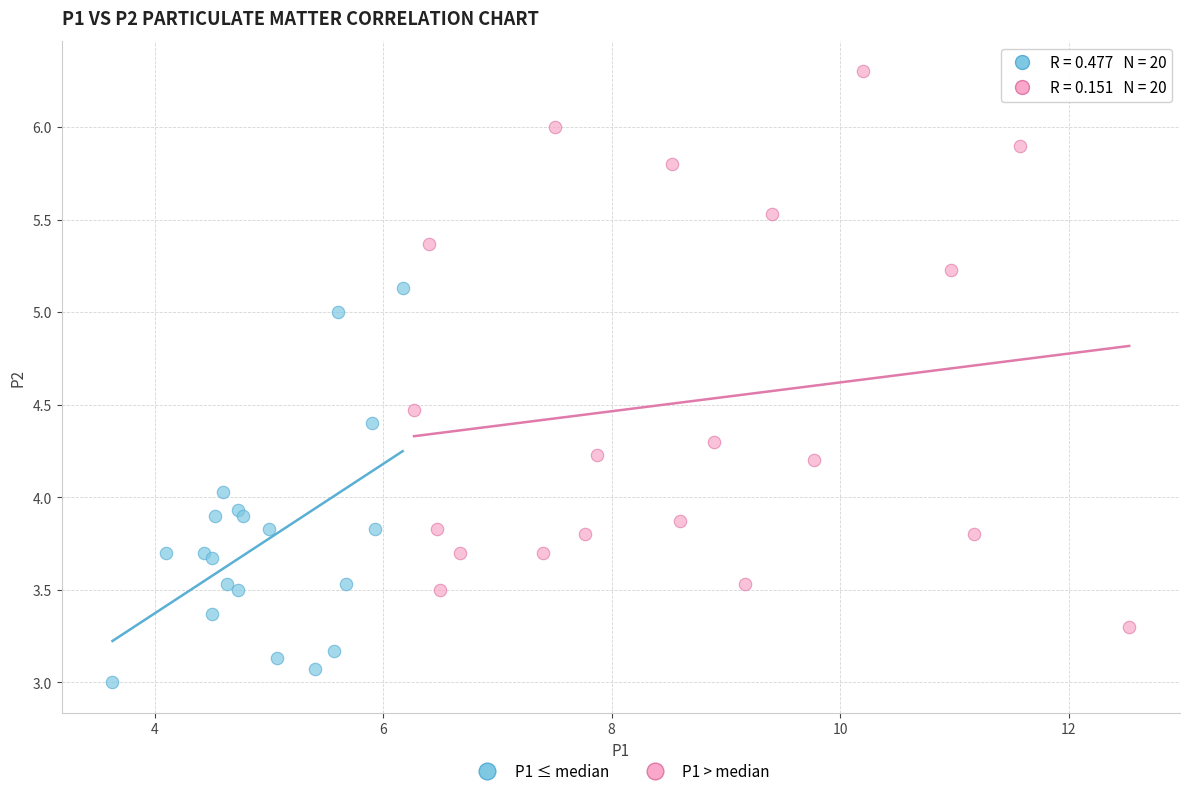

Which series contains the lowest Y value?

P1 ≤ median